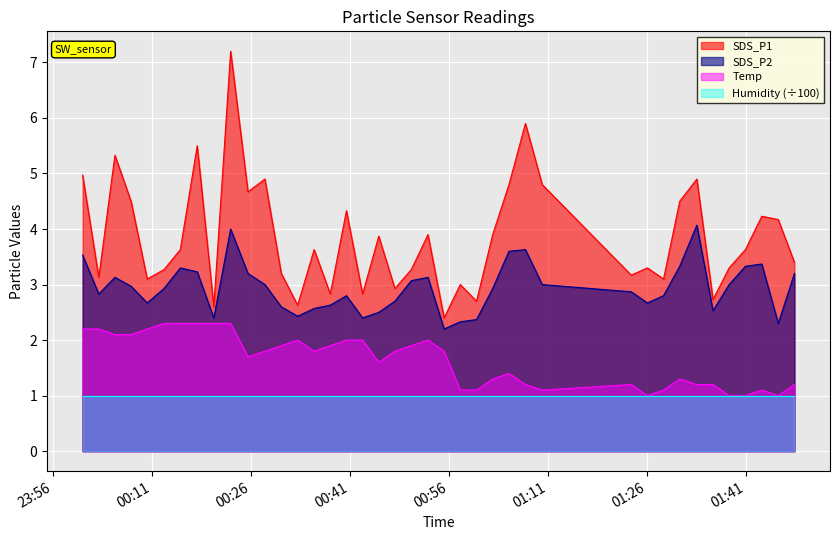

What is the difference between the maximum and second lowest values in the SDS_P2 series?

1.8